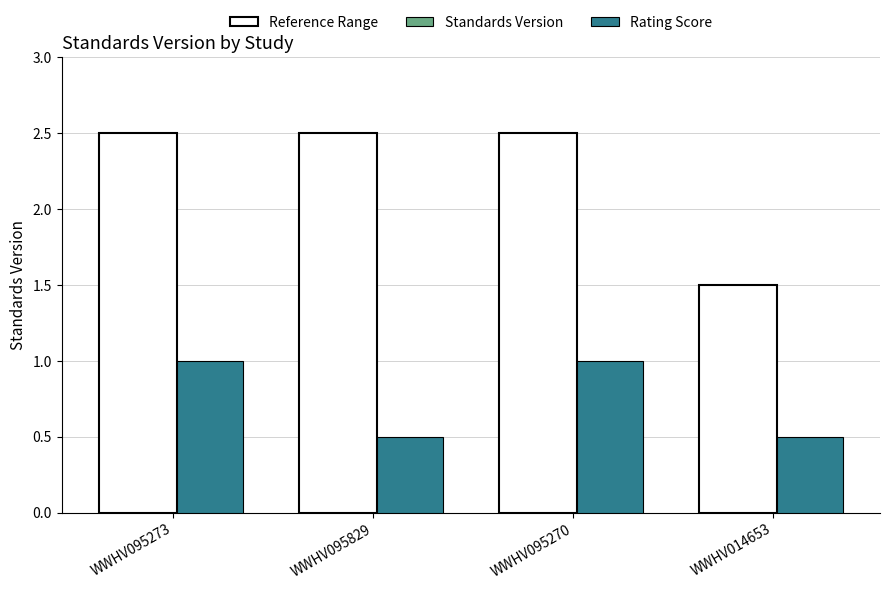

What is the smallest value displayed?

0.5